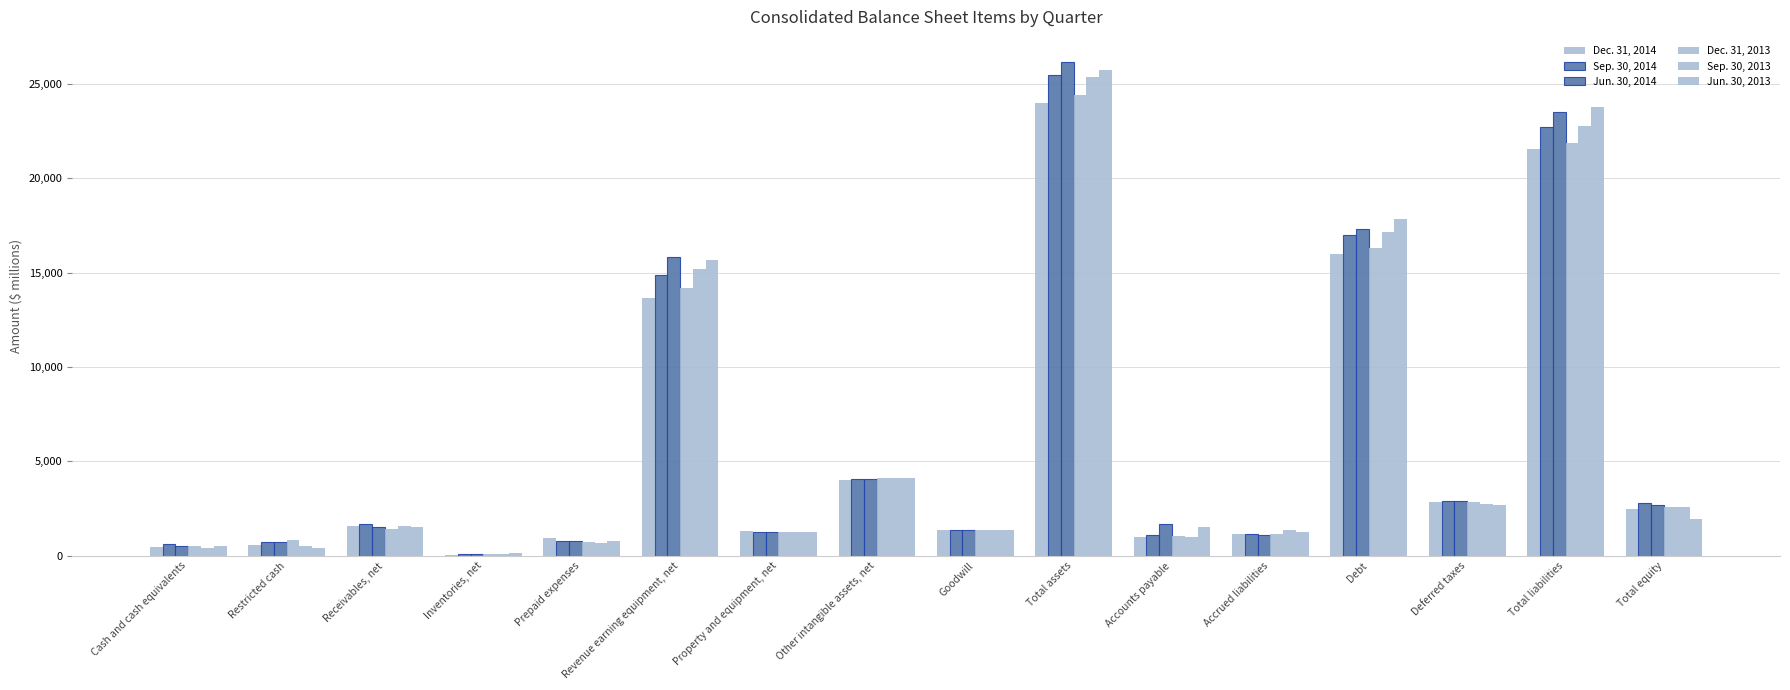

At which label is Dec. 31, 2013 closest to 12255?

Revenue earning equipment, net